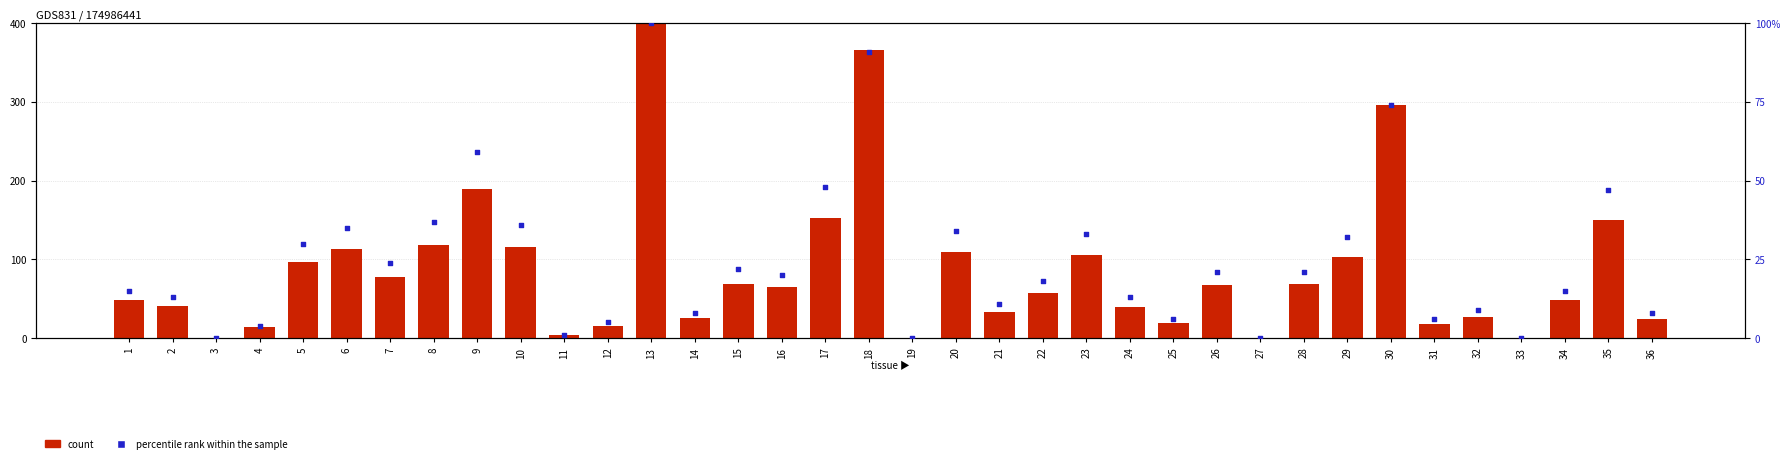

What are all the series names shown in the legend?

count, percentile rank within the sample